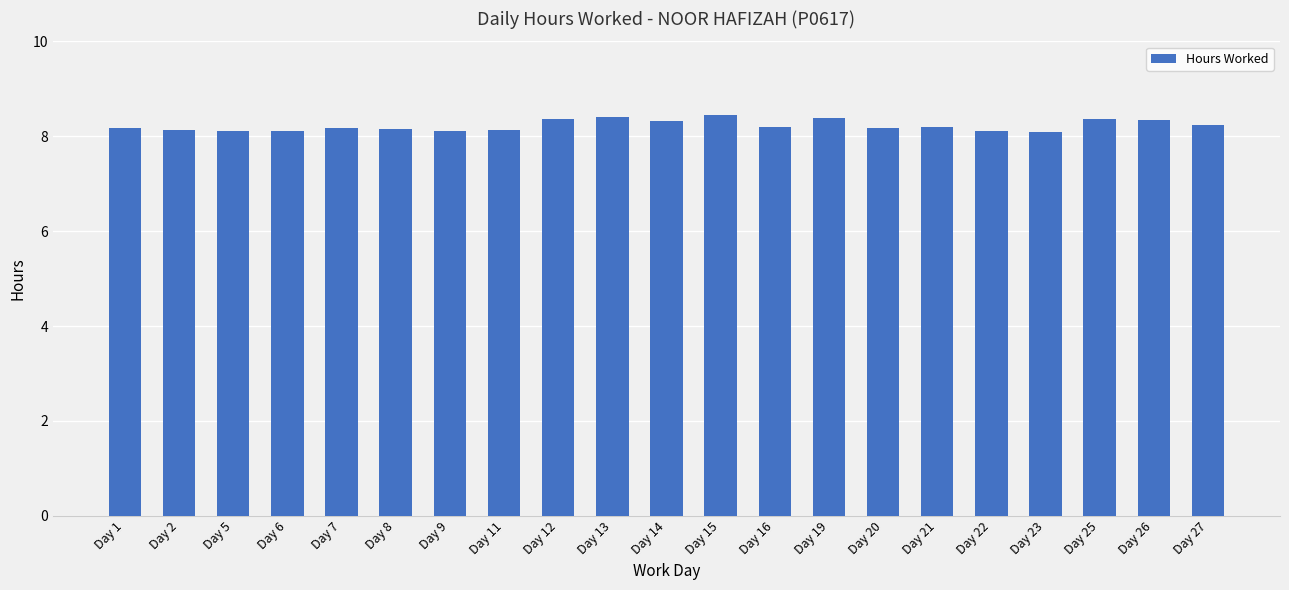

Between Day 1 and Day 23, which is larger?

Day 1